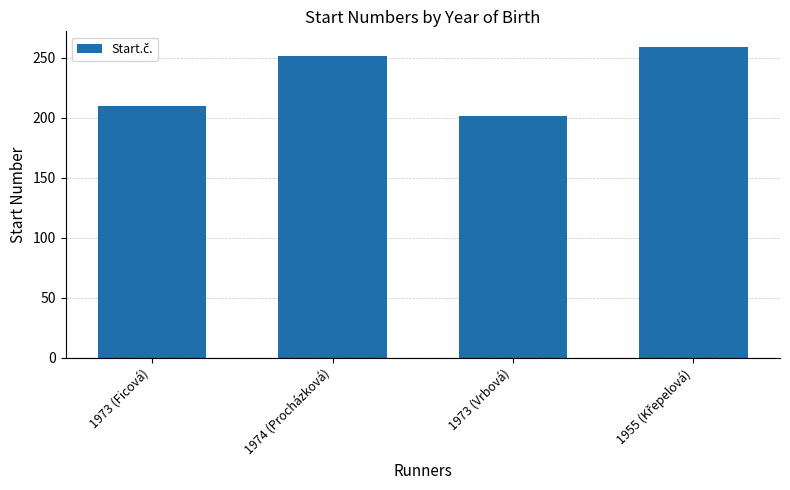

Which category has the lowest value across all series?

1973 (Vrbová)